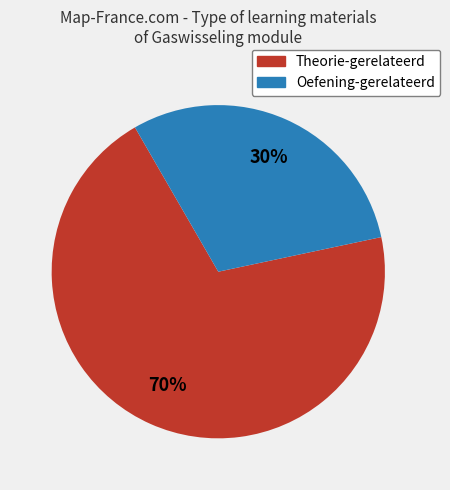

Is there a majority slice in this chart?

Yes